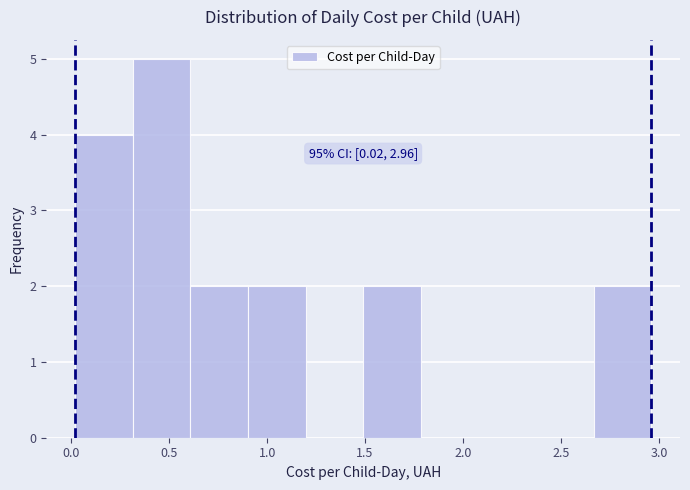

Which range on the x-axis has the tallest bar?

0.30 to 0.60